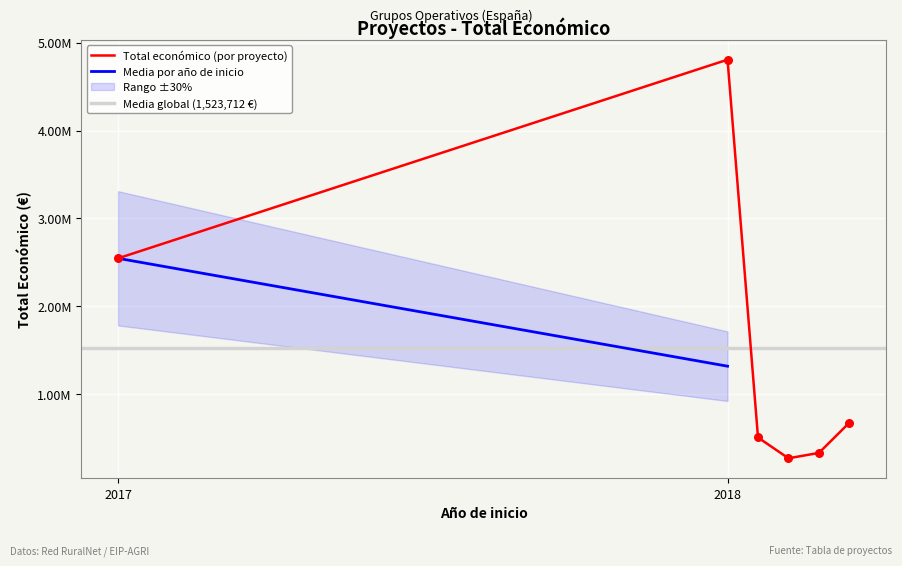

What is the change in value from RESIMEC to INNOMIEL?

-4297833